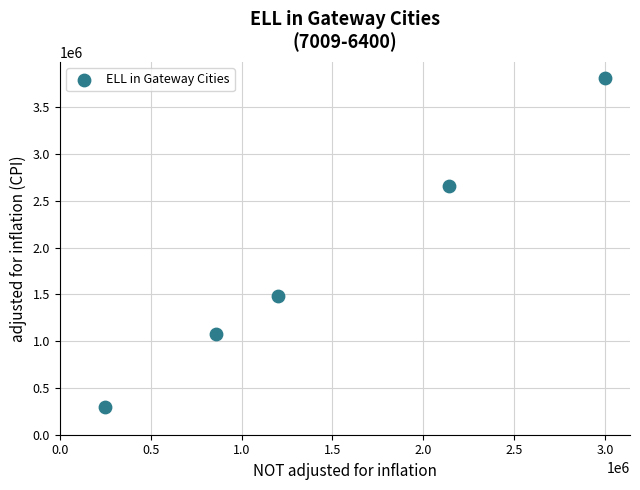

What is the range of X values (max minus min)?

2750000